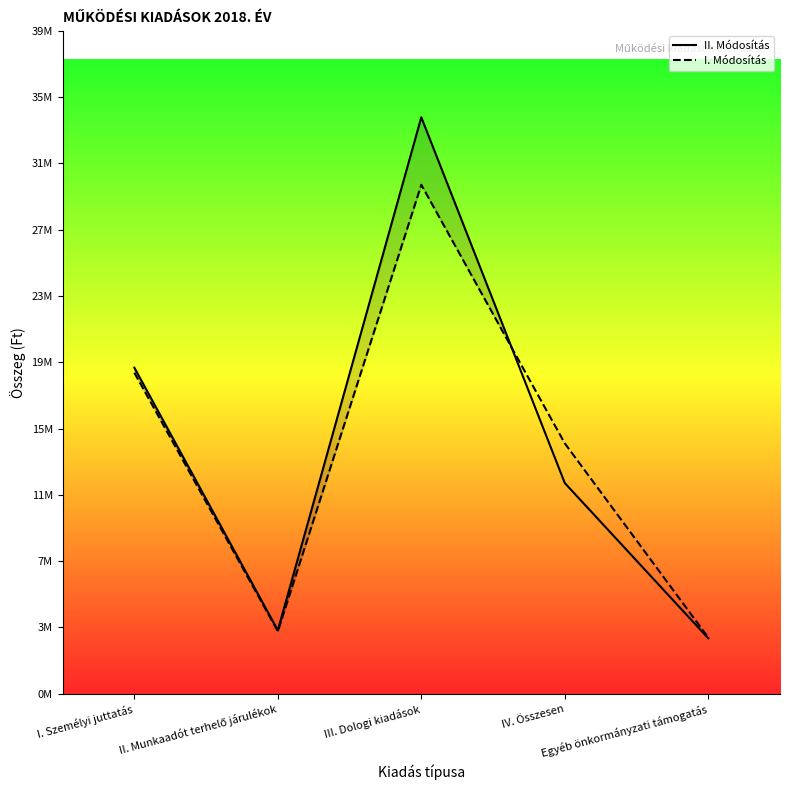

Does the chart have visible grid lines?

No